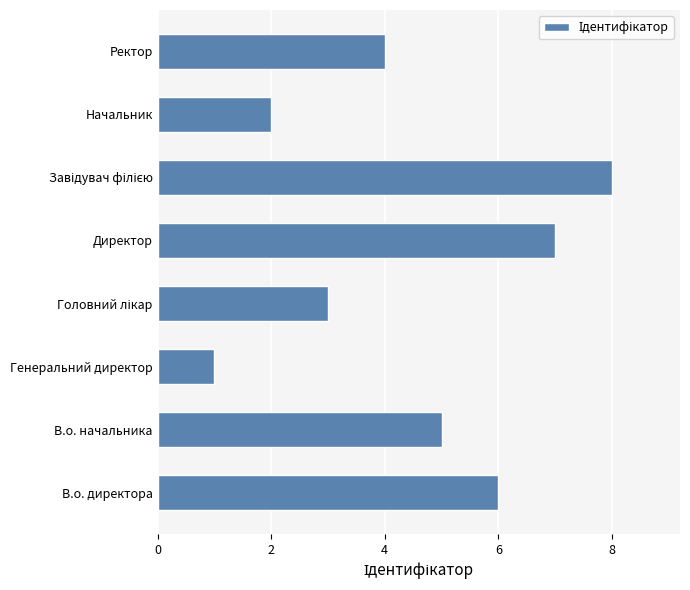

Where is the data nearest to the value 4?

Ректор